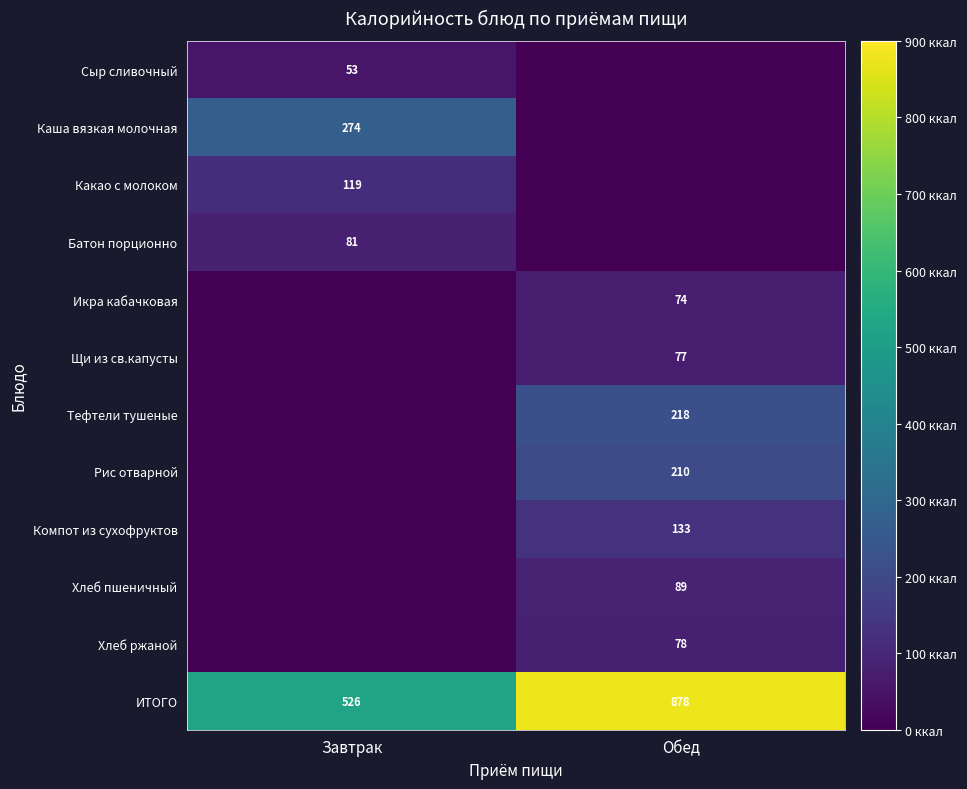

The value of Икра кабачковая at Обед is 74. True or false?

True